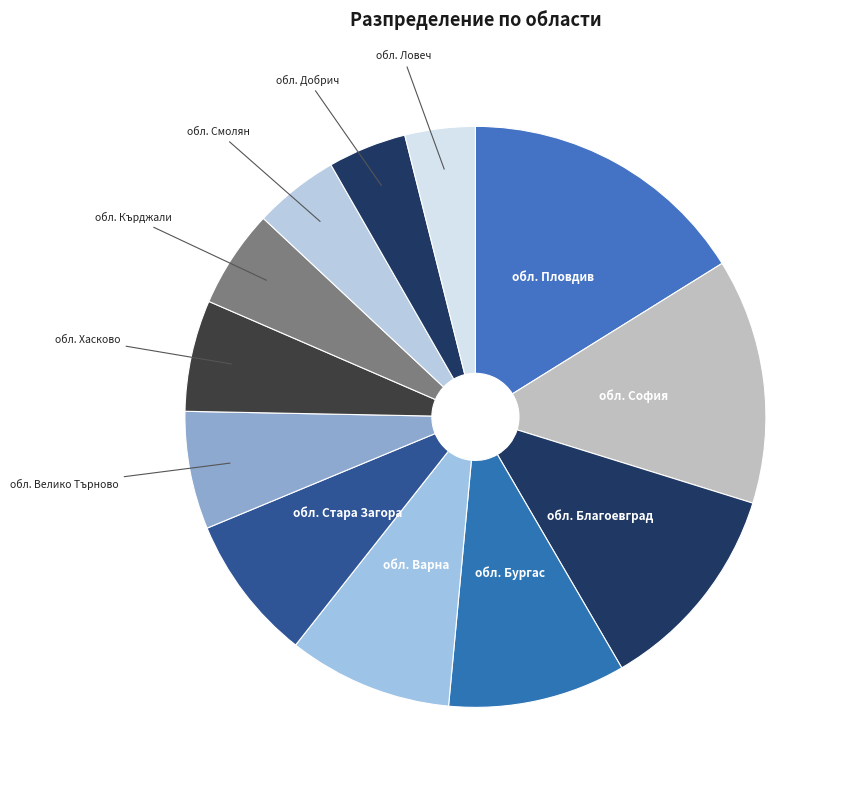

Does any single category account for the majority?

No